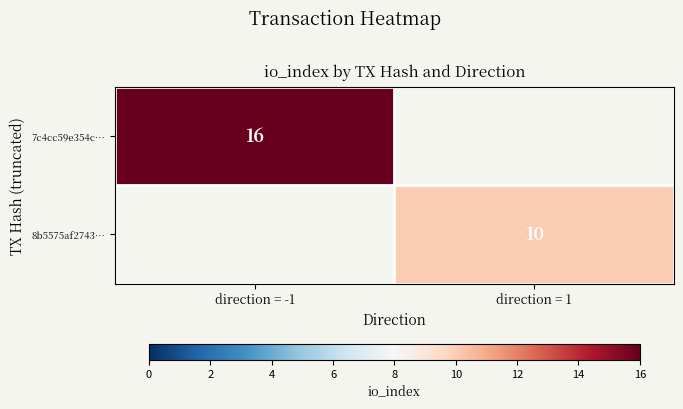

What is the minimum value shown in the chart?

10.0